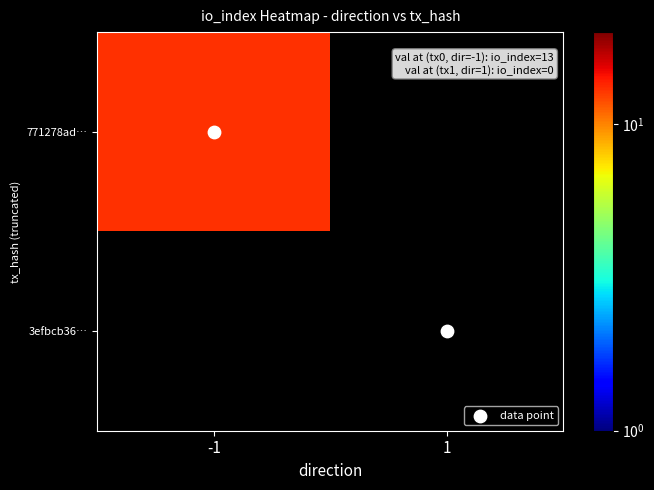

Which category has the lowest value across all series?

1